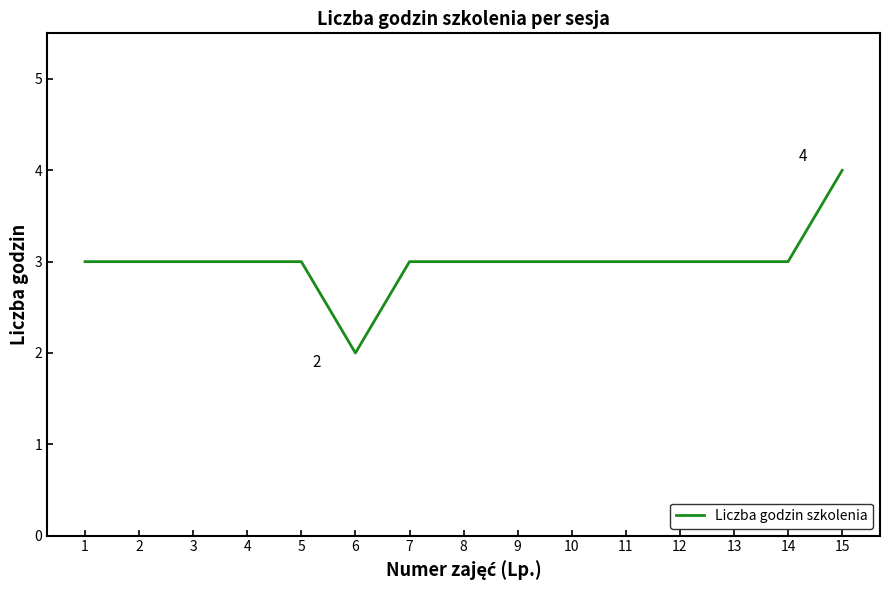

Reading left to right, transcribe all the data shown in this chart.

3	3	3	3	3	2	3	3	3	3	3	3	3	3	4